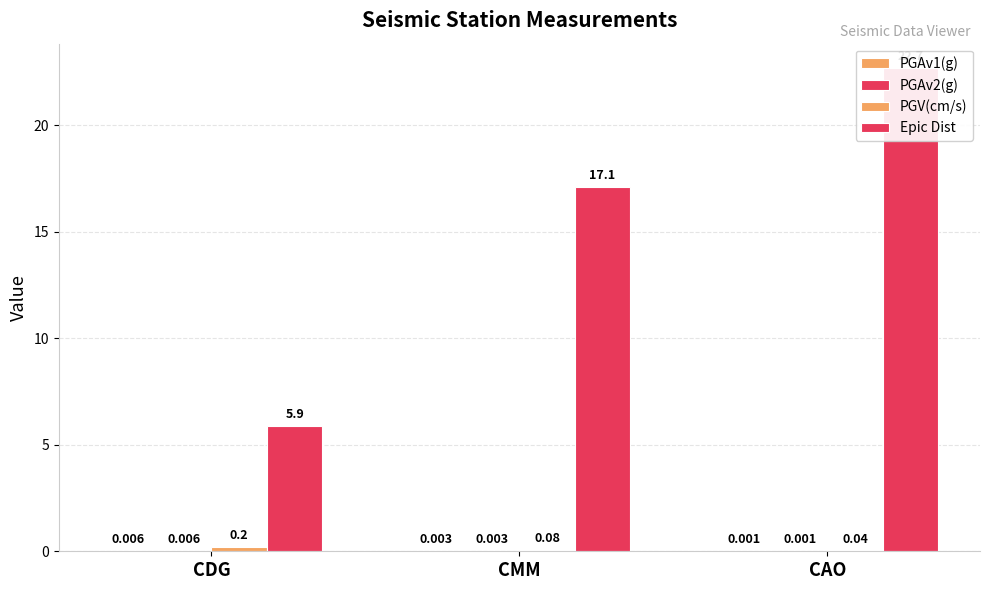

How many bars are there in each group?

4